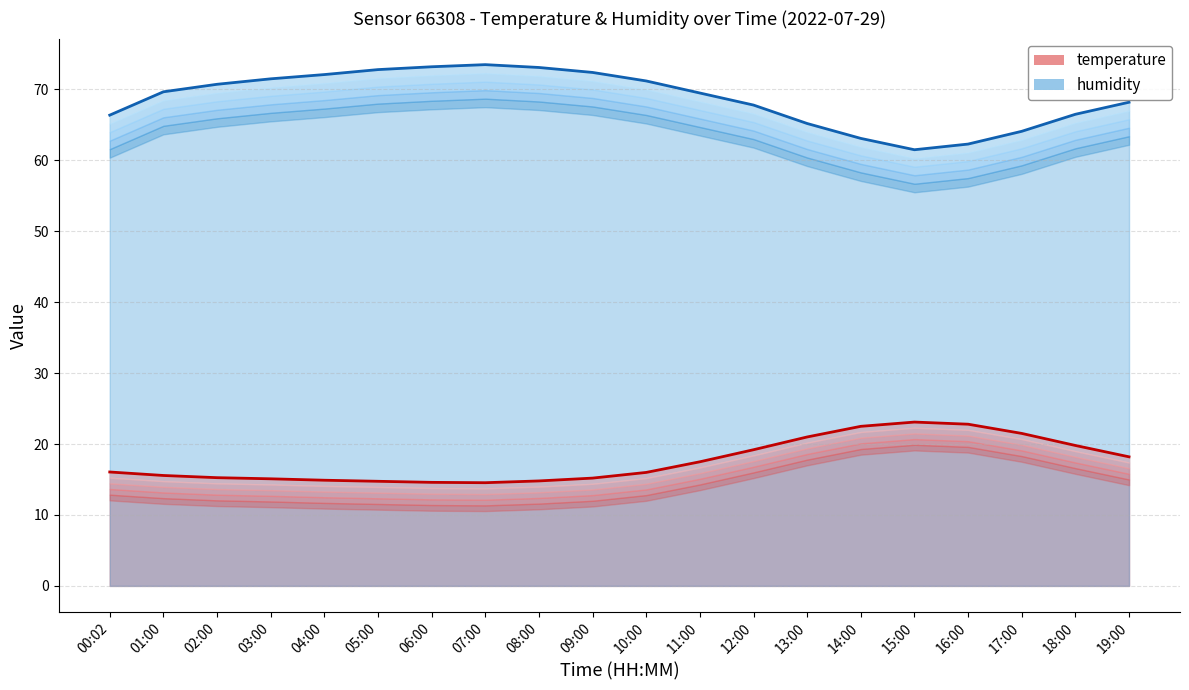

True or false: humidity and temperature cross at least once.

False